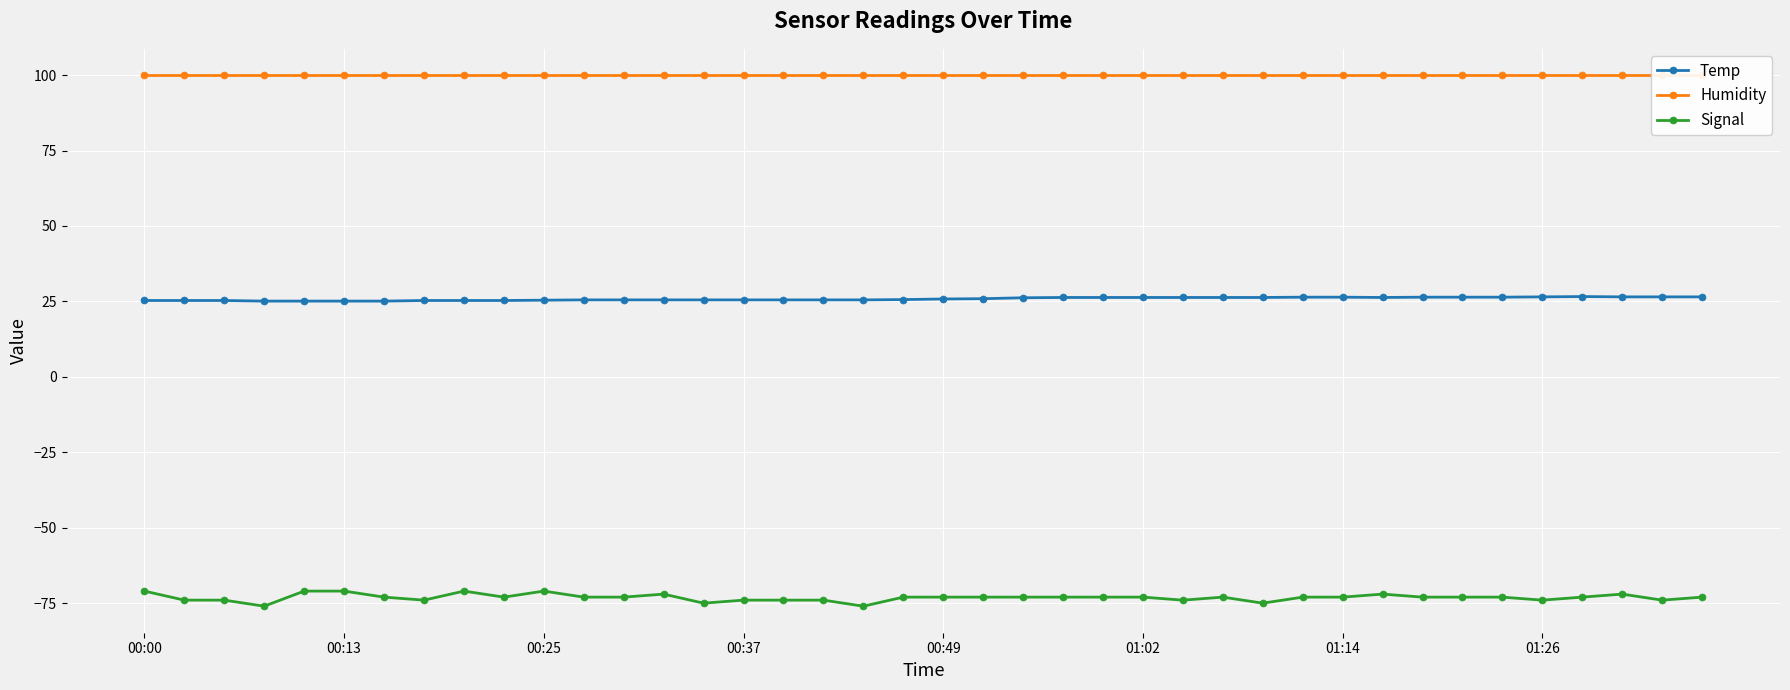

What is the value of the Humidity point at the 9th from the left?

99.9